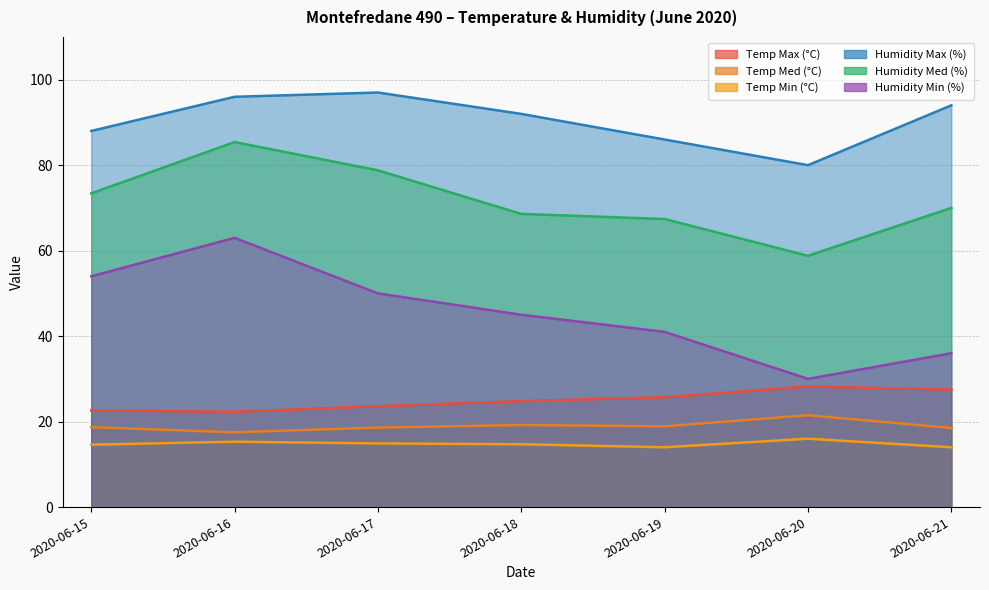

Which category has the highest value in the Humidity Min (%) series?

2020-06-16